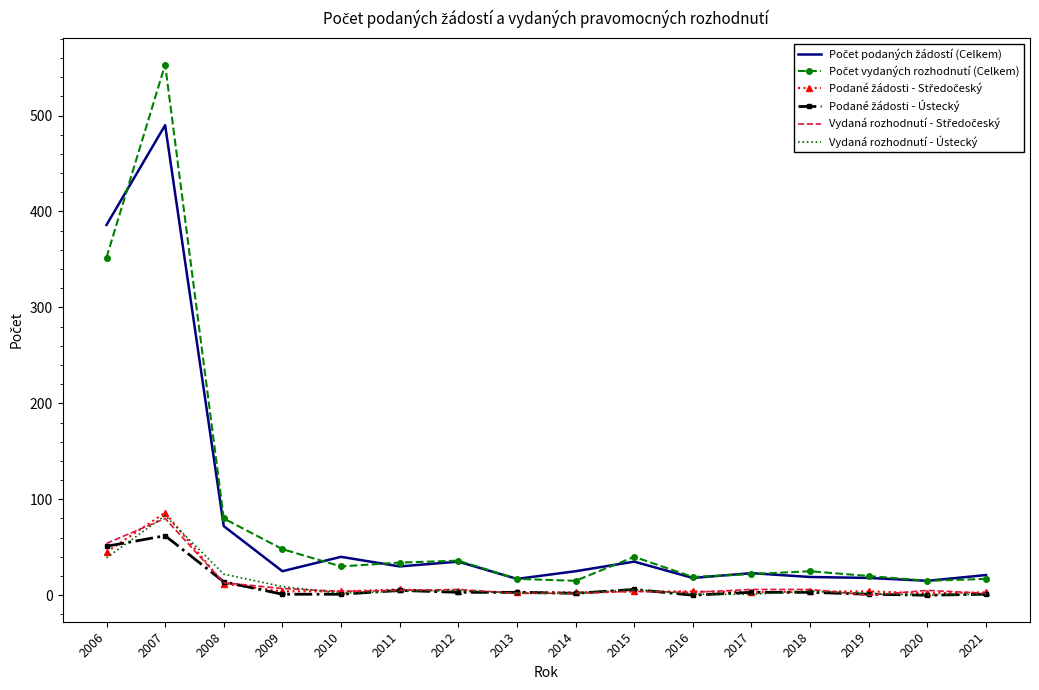

At which category does the chart reach its peak across all series?

2007